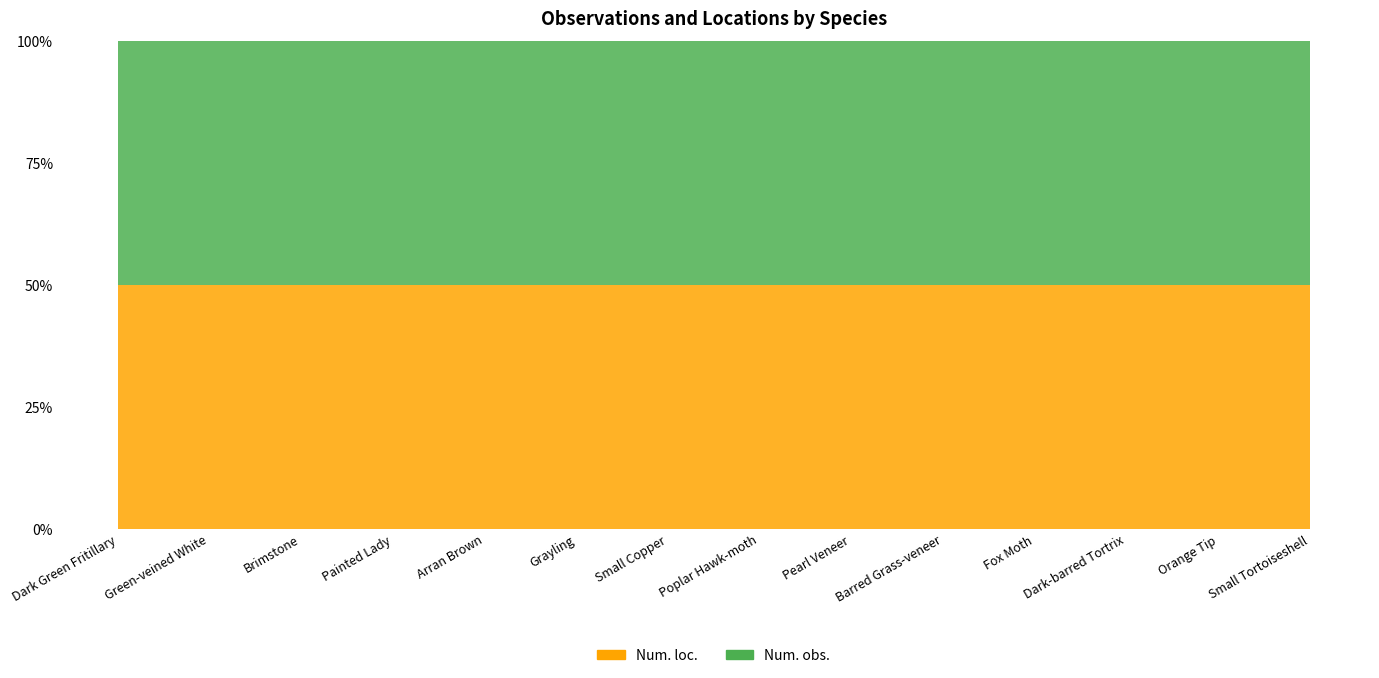

At how many categories does at least one series exceed 1?

3